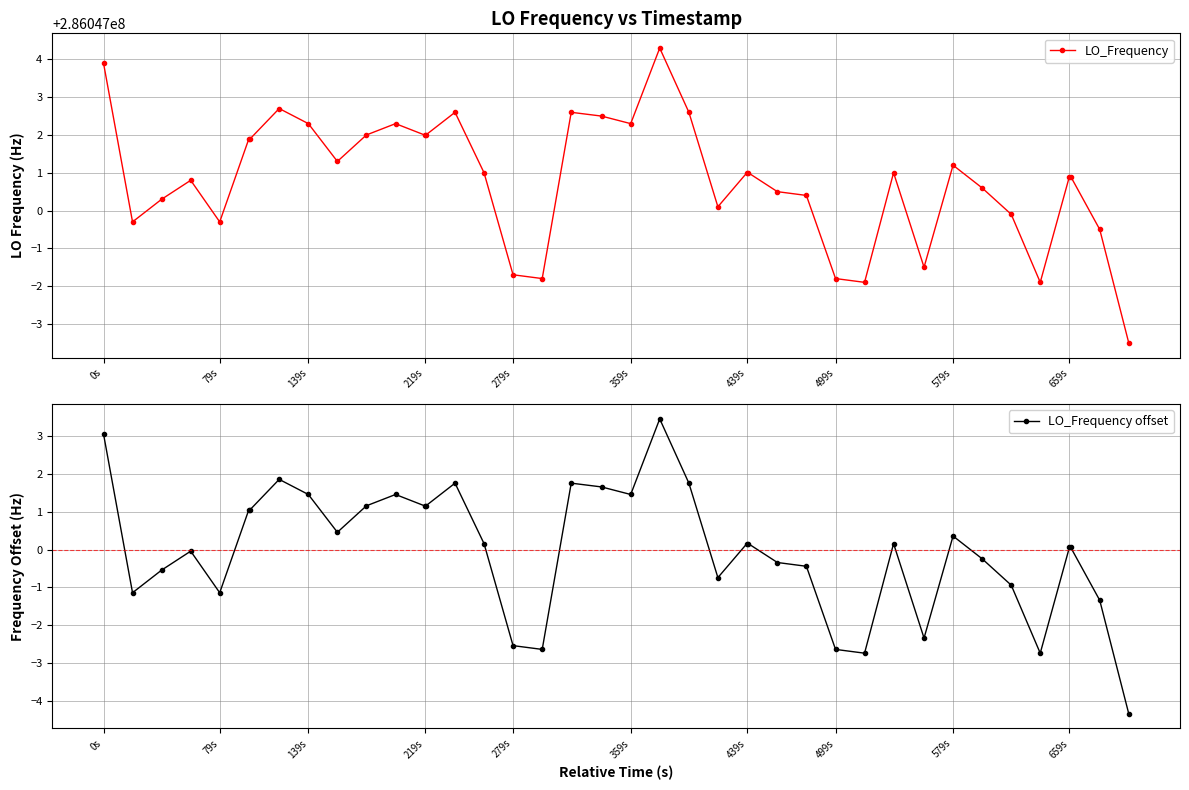

The LO_Frequency offset series shows 0.4 at 219s. True or false?

False